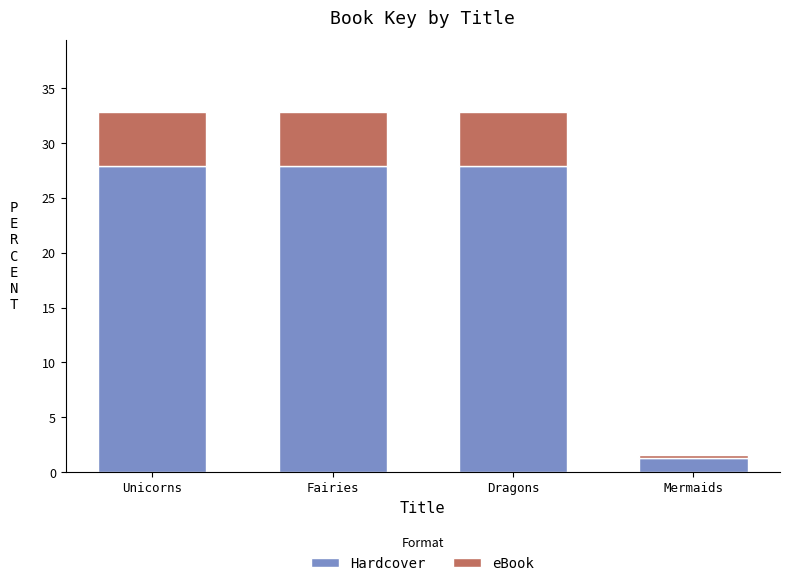

At which label does Hardcover reach its minimum?

Mermaids